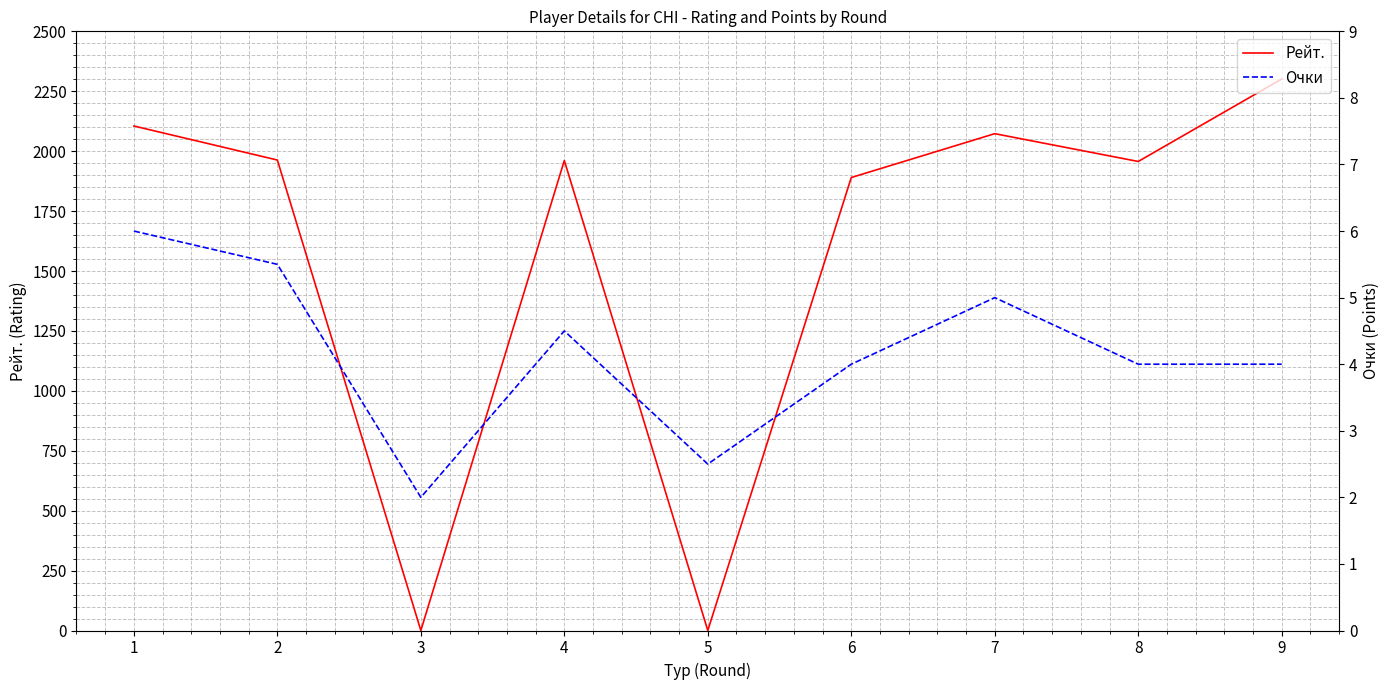

Reading right to left, extract all data points from this chart.

Рейт.: 9=2301.0	8=1957.0	7=2073.0	6=1890.0	5=0.0	4=1961.0	3=0.0	2=1963.0	1=2105.0
Очки: 9=4.0	8=4.0	7=5.0	6=4.0	5=2.5	4=4.5	3=2.0	2=5.5	1=6.0